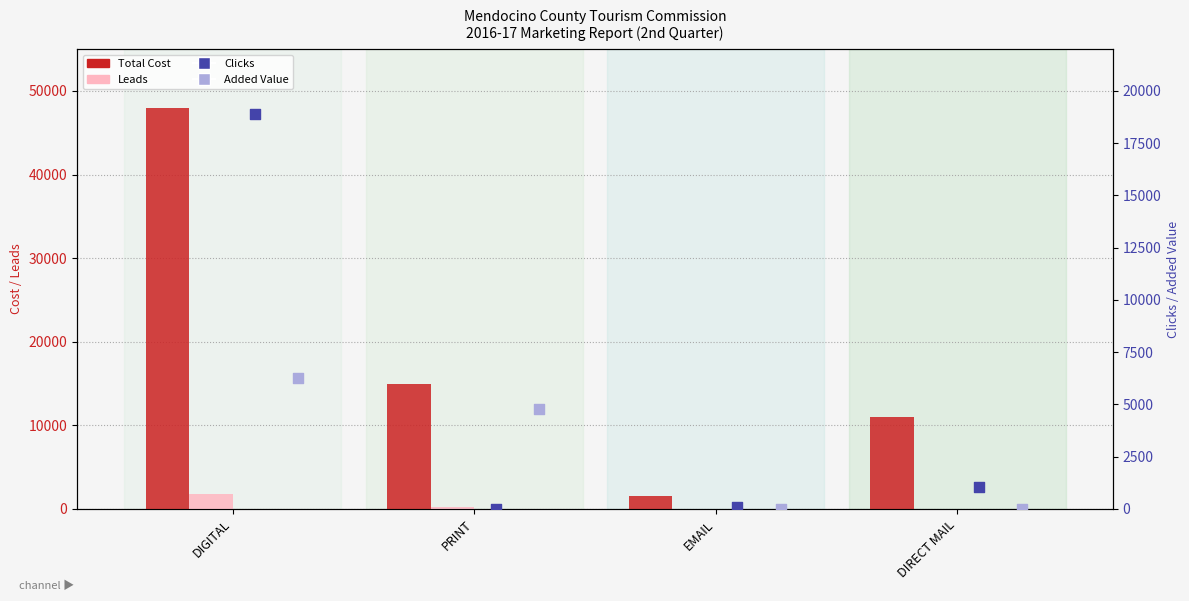

At how many categories does at least one series exceed 42991?

1